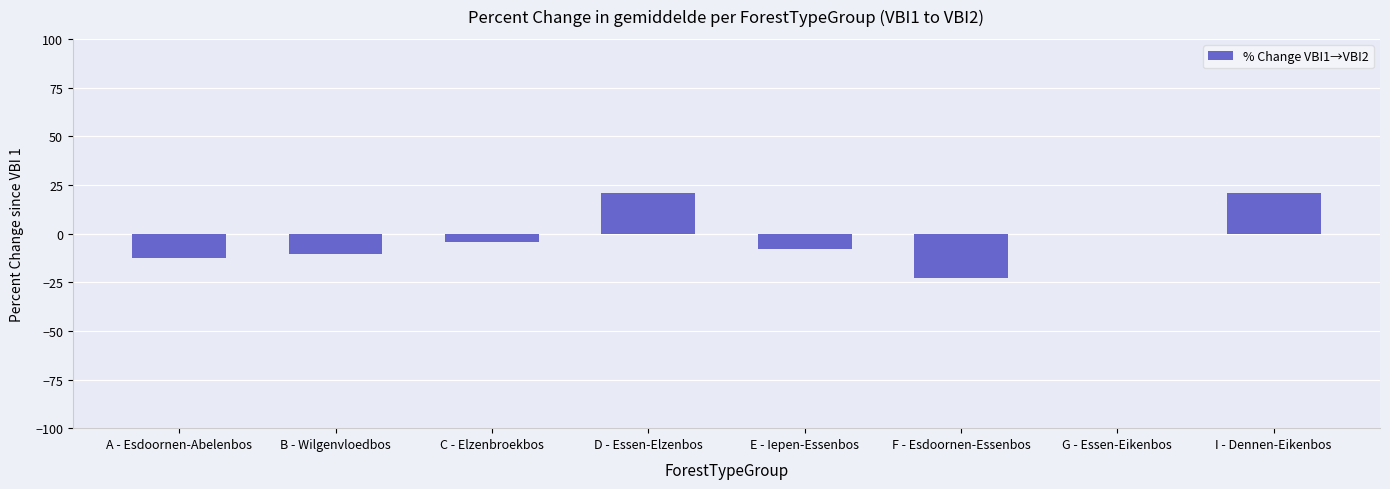

Where does the data first go above -4?

D - Essen-Elzenbos